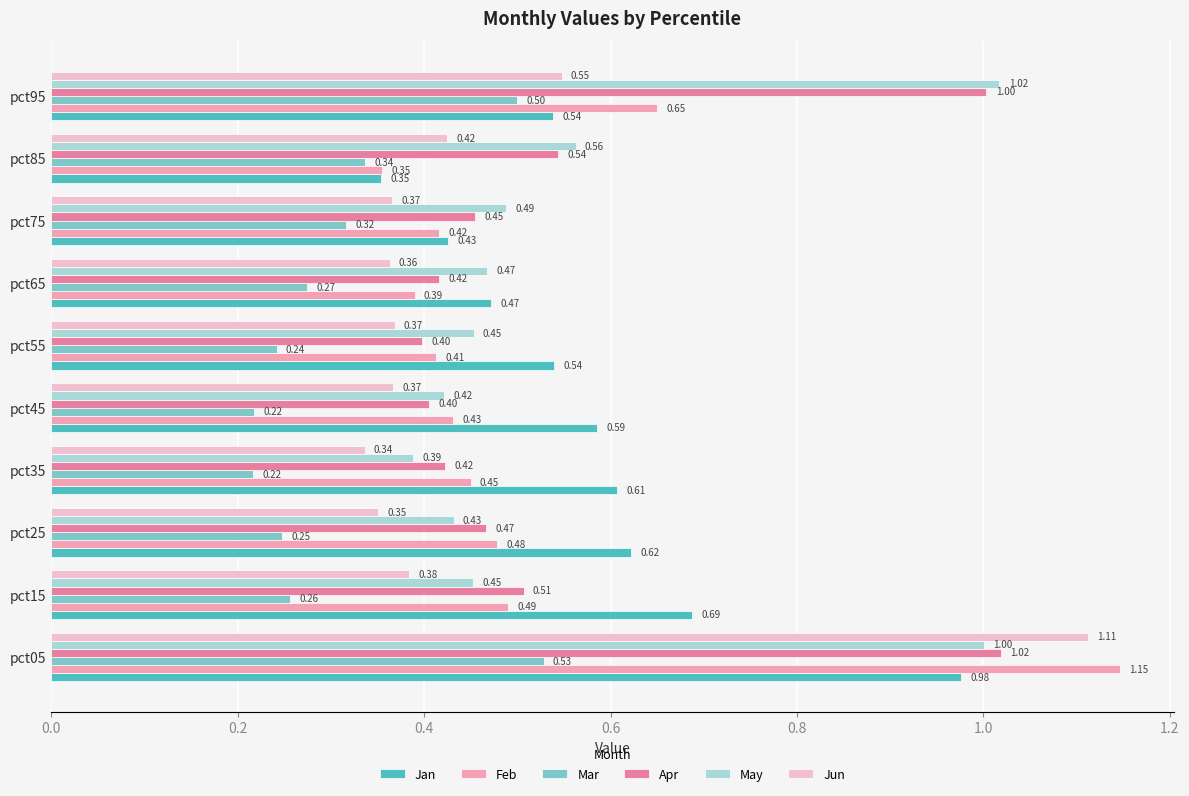

What is the maximum value for Jan?

1.0